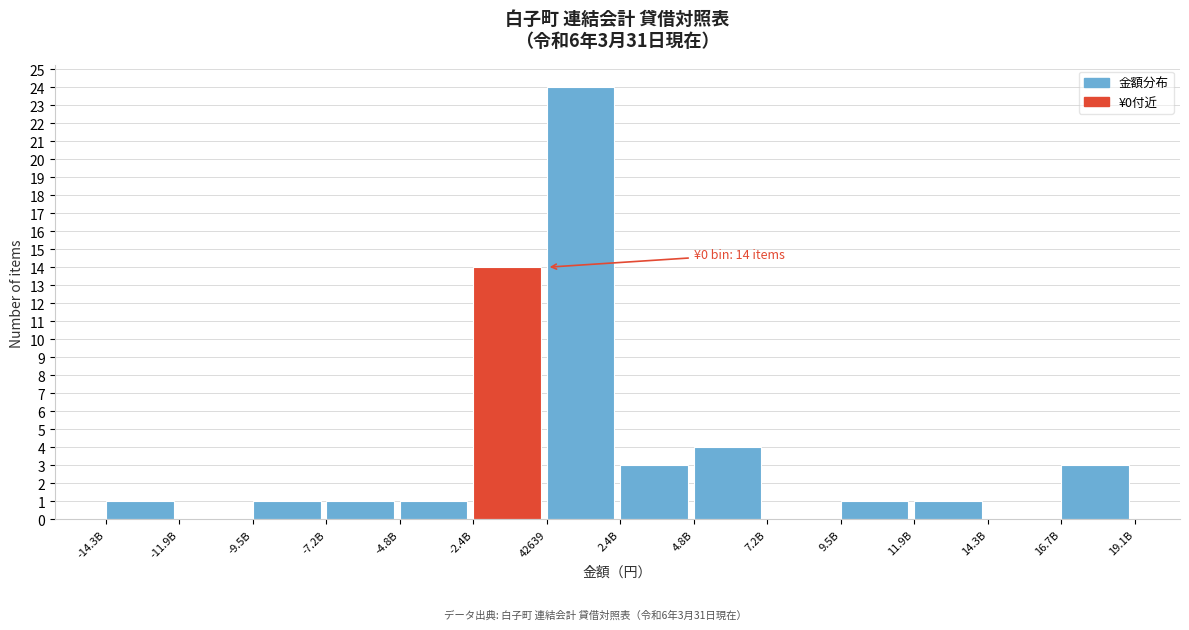

Reading left to right, transcribe all the data shown in this chart.

-14.3B=1	-11.9B=0	-9.5B=1	-7.2B=1	-4.8B=1	-2.4B=14	42639=24	2.4B=3	4.8B=4	7.2B=0	9.5B=1	11.9B=1	14.3B=0	16.7B=3